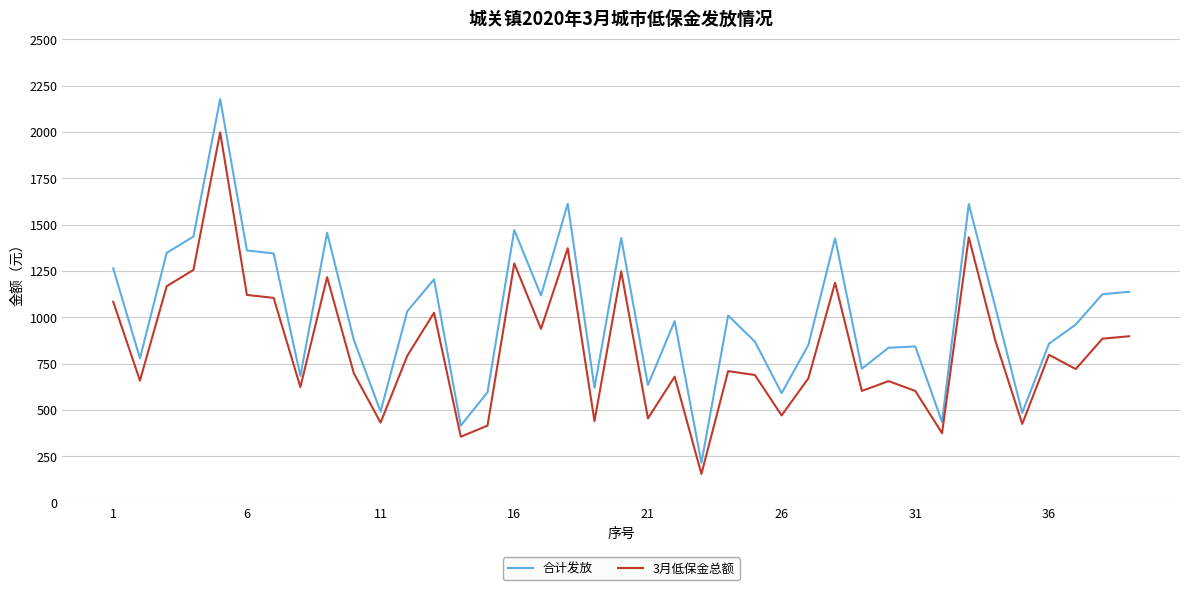

What is the maximum value for 合计发放?

2178